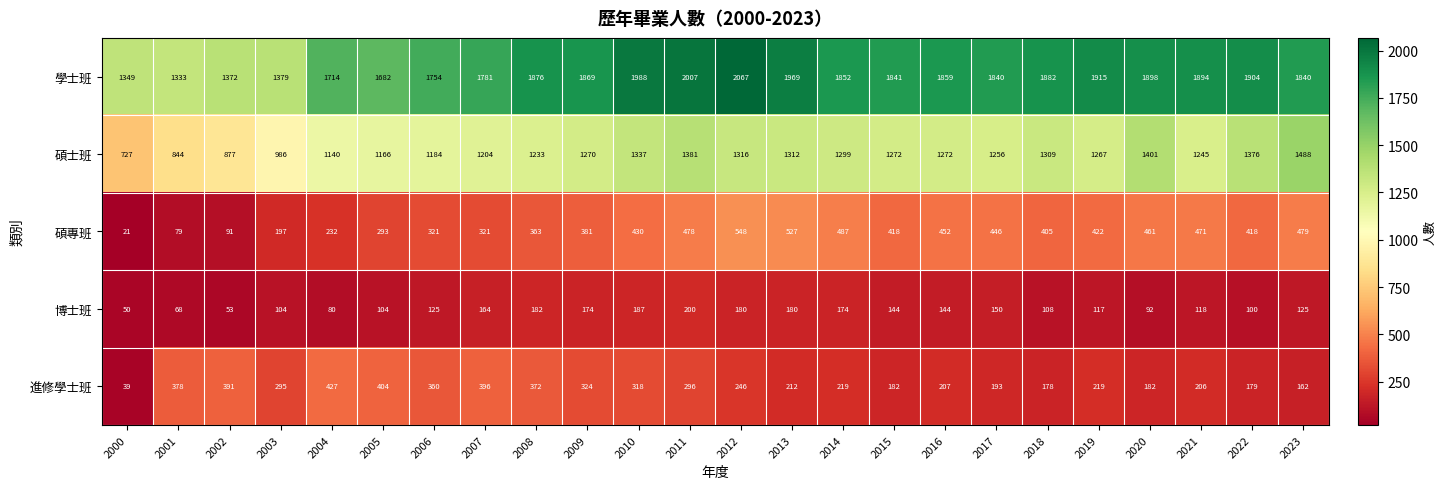

How many data points does each series have?

24